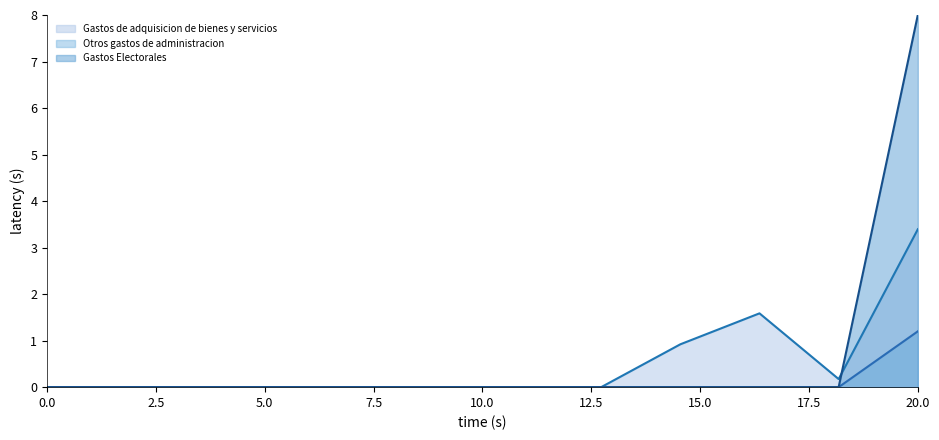

Does the chart have visible grid lines?

No